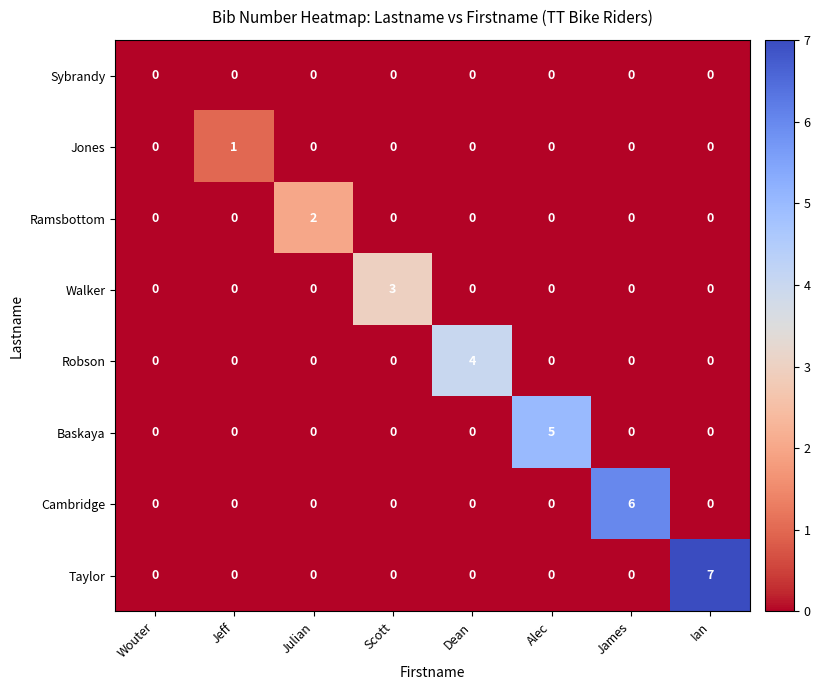

The value of Ramsbottom at Jeff is 0. True or false?

True